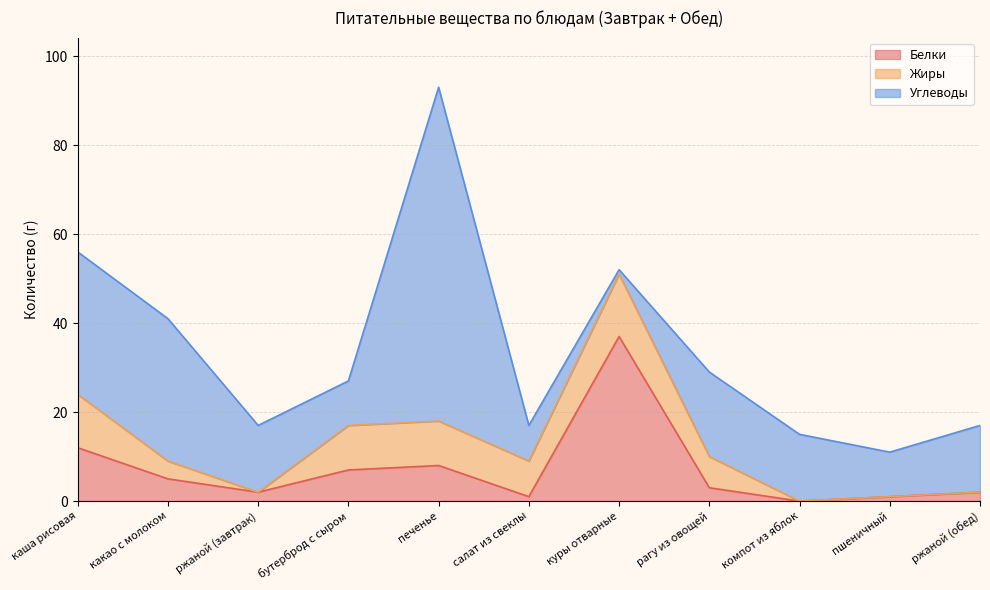

At which label does Белки first exceed 3?

каша рисовая